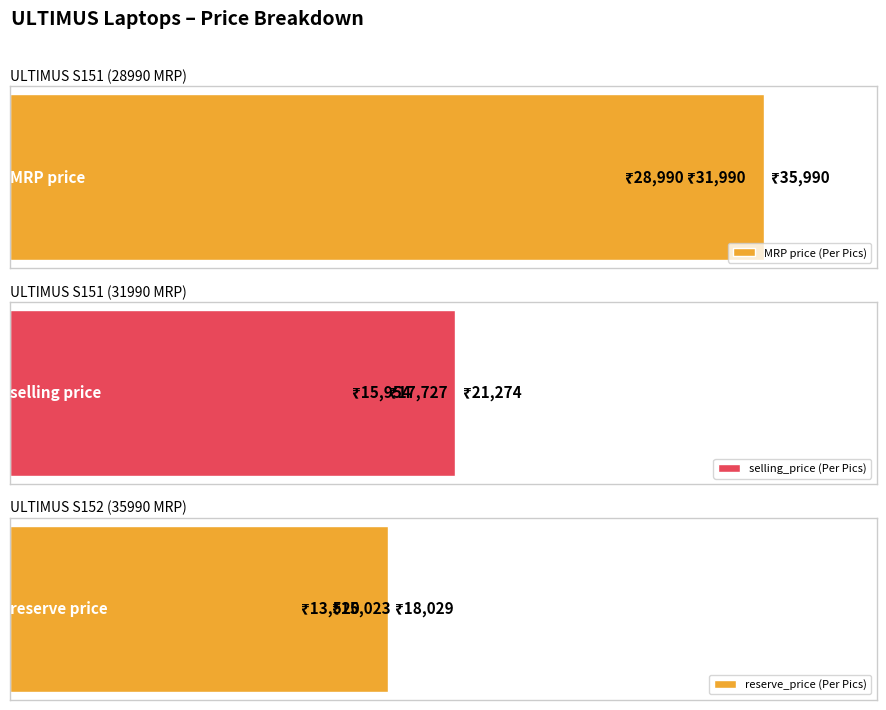

True or false: selling_price (Per Pics) has a value of 15954.0 at 0.

True